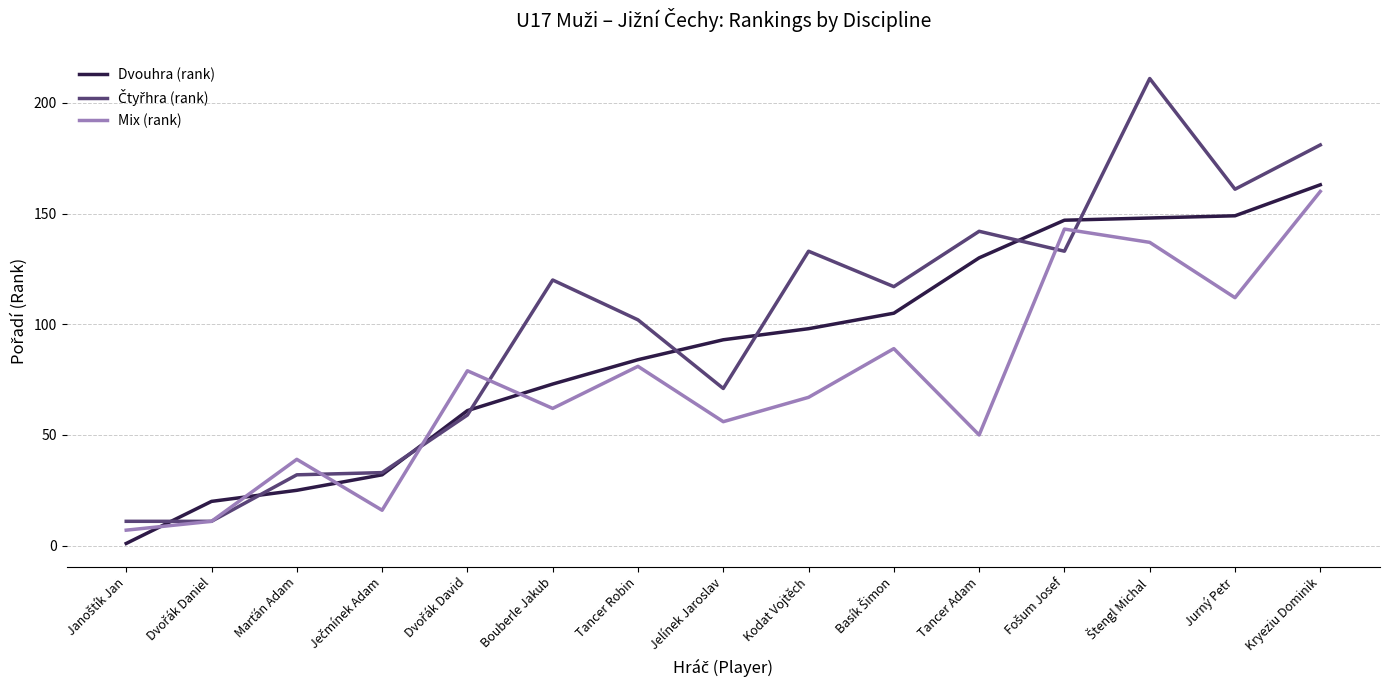

Where is Mix (rank) nearest to the value 83?

Tancer Robin